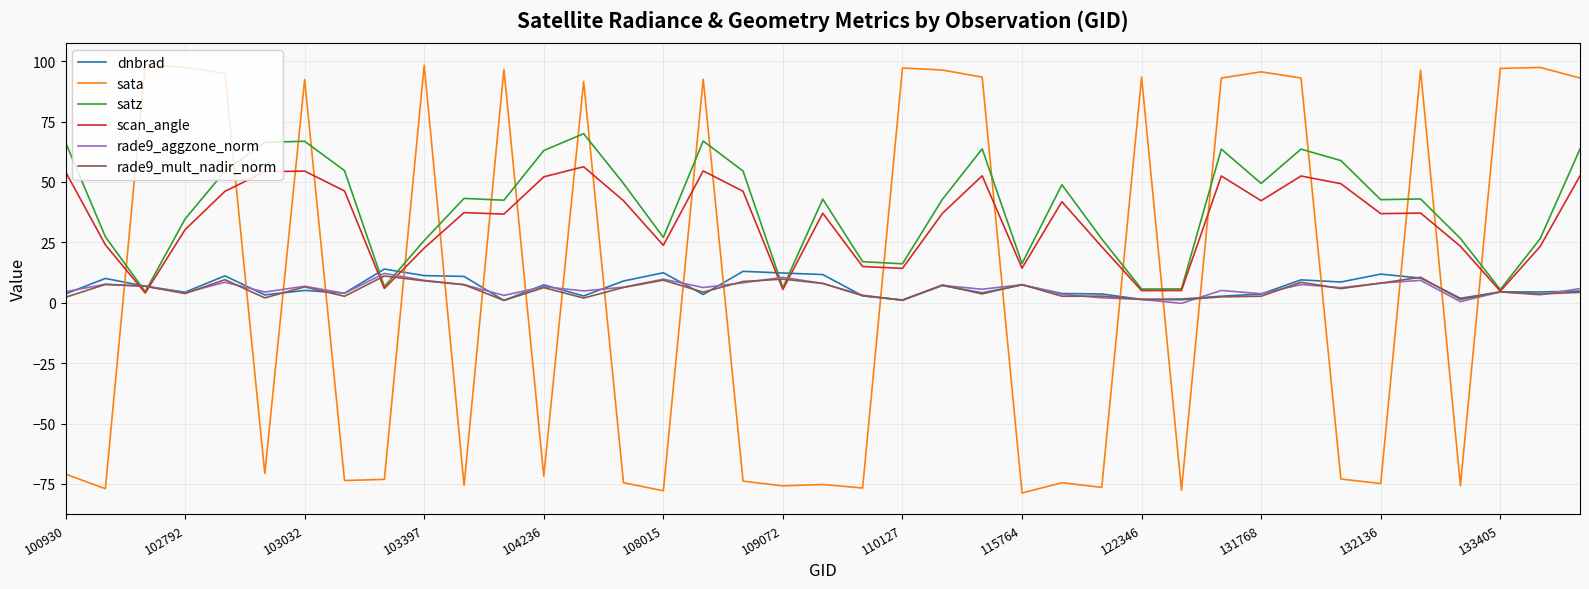

What is the minimum value shown in the chart?

-78.8